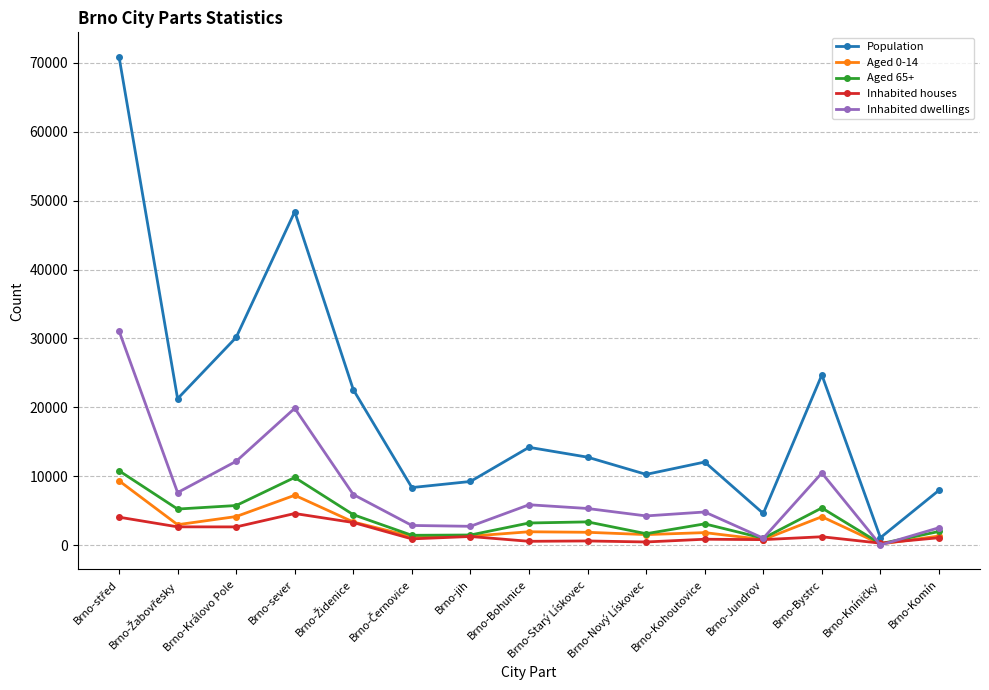

What is the total value across all series at Brno-Komín?

14987